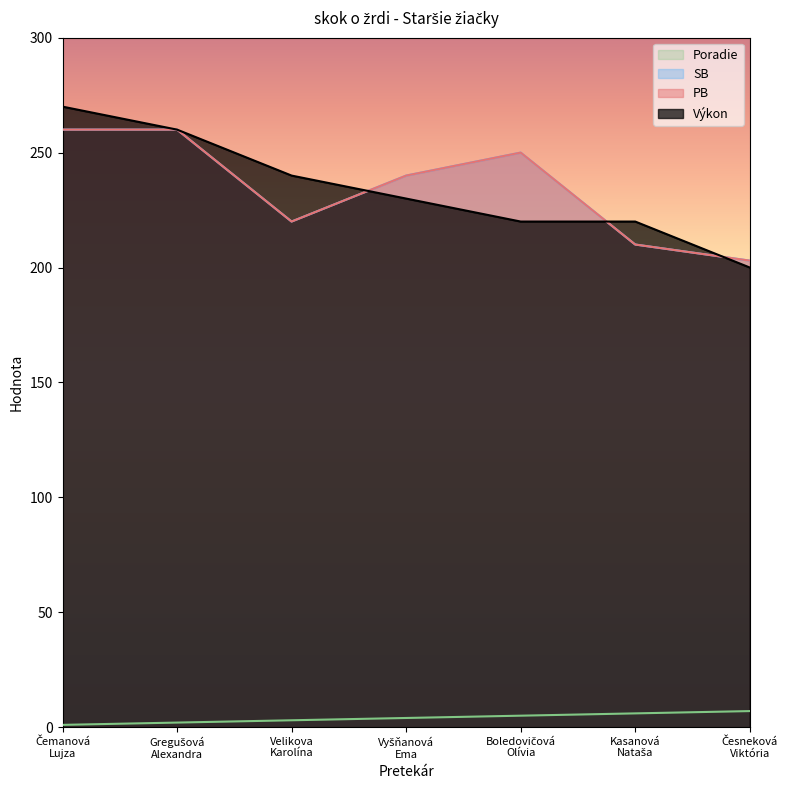

In SB, how many points are lower than both neighbors (excluding endpoints)?

1